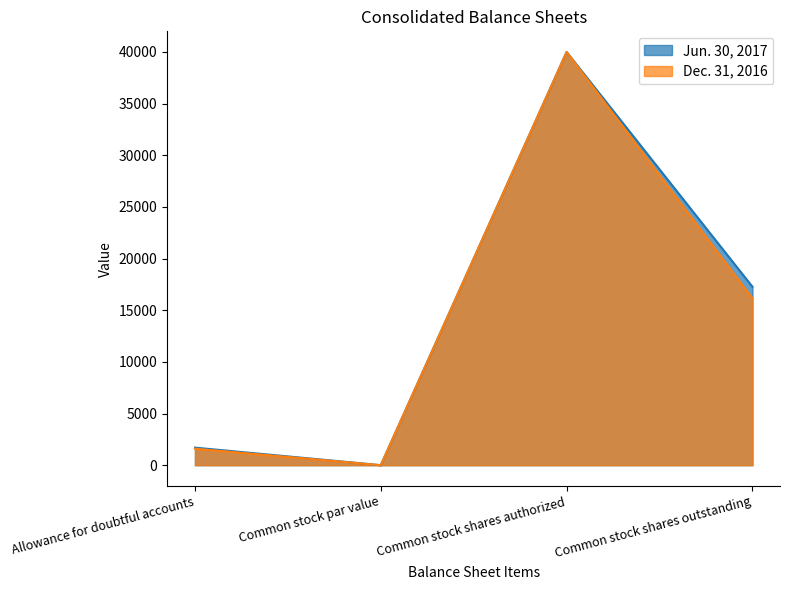

Reading left to right, list all the values displayed in this chart.

Jun. 30, 2017: 1700	0	40000	17274
Dec. 31, 2016: 1600	0	40000	16154